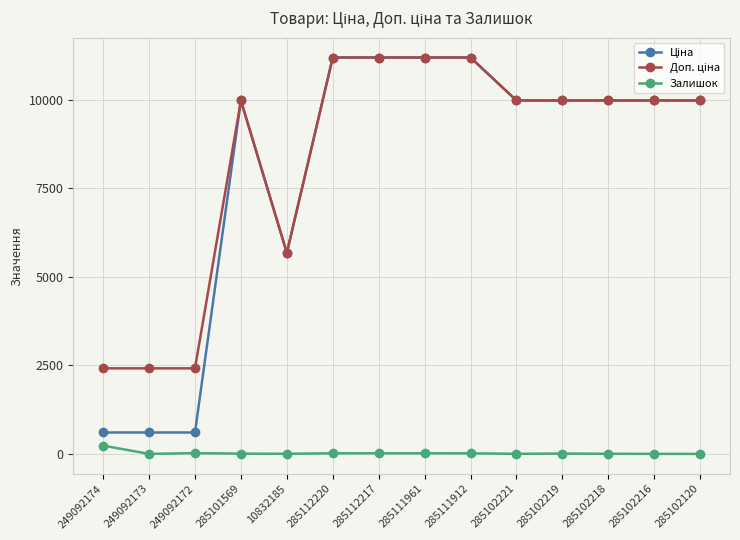

What is the label of the 1st point from the right?

285102120